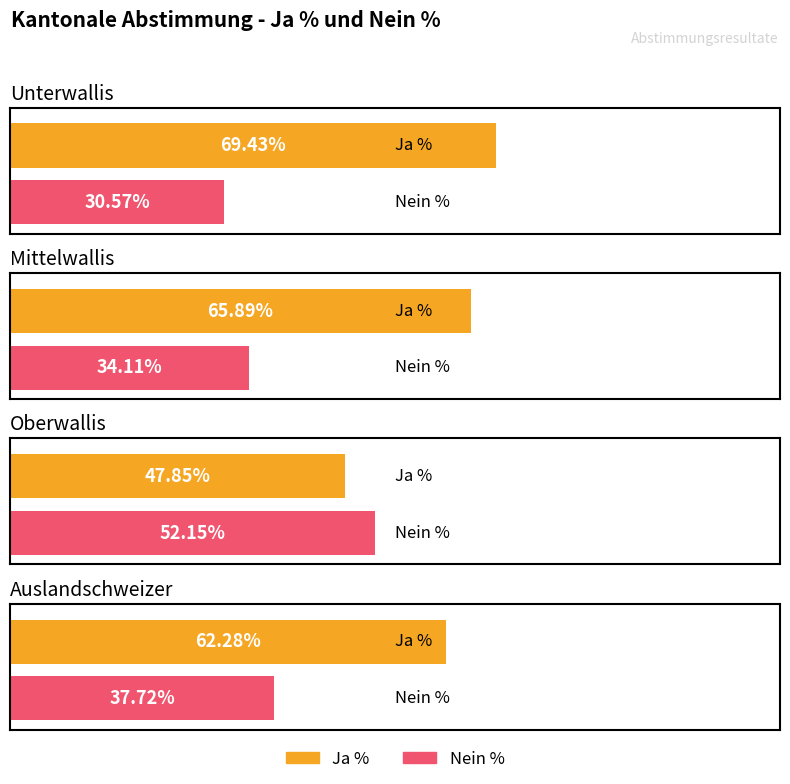

Where does the Nein % series first go above 37?

Oberwallis